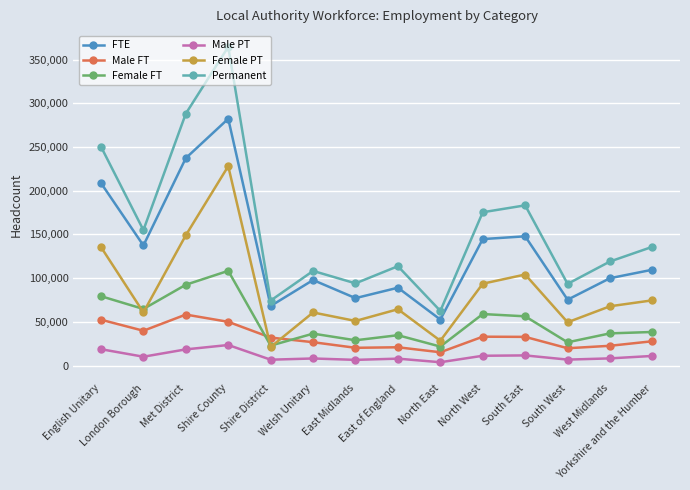

Is this an area chart (filled region under the line)?

No